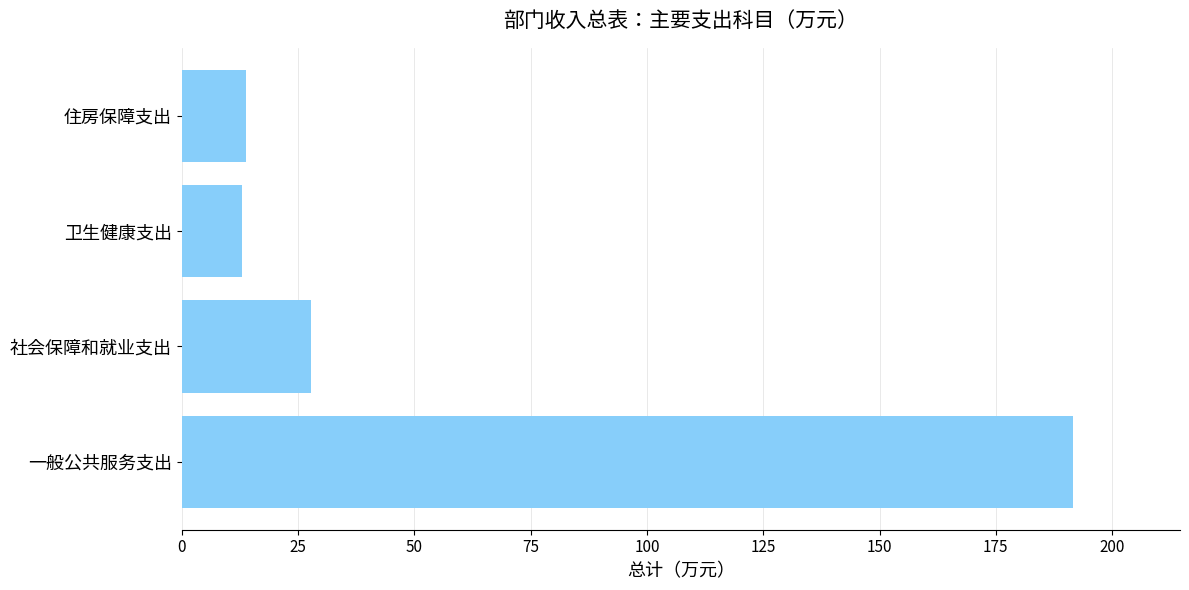

Which label corresponds to the largest value in the chart?

一般公共服务支出